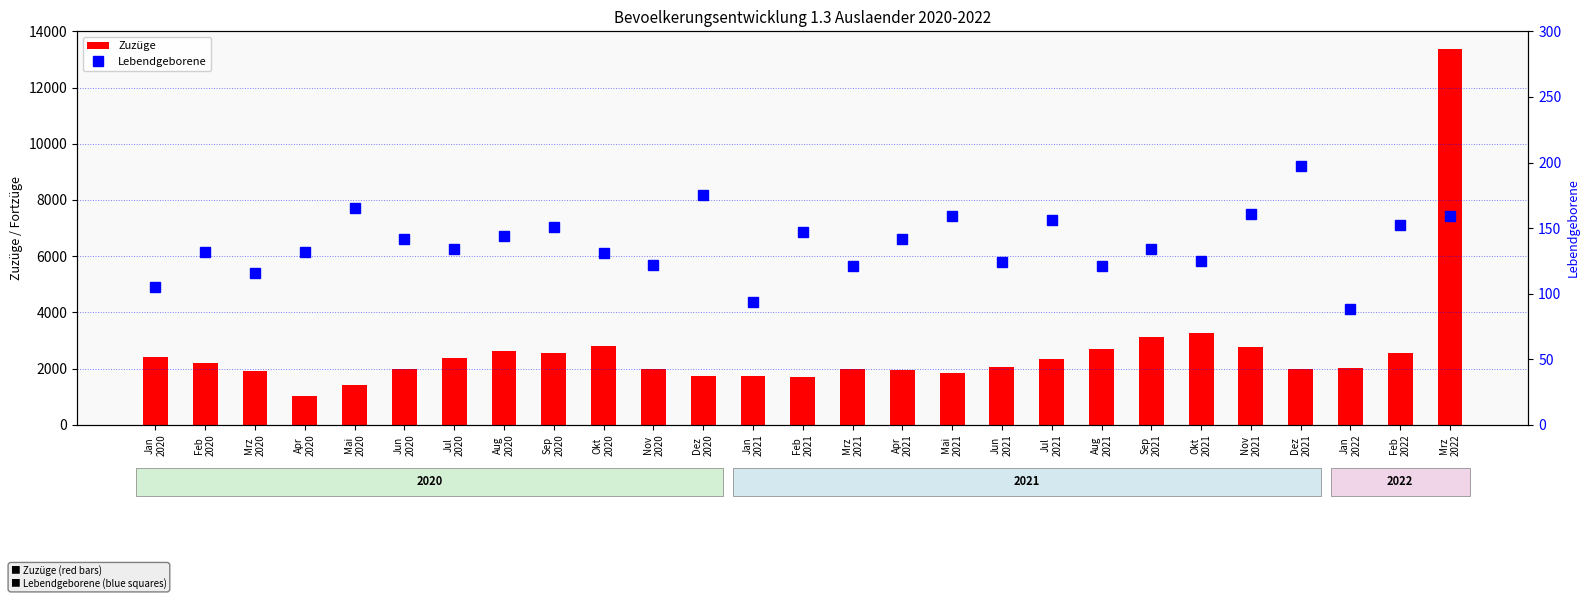

What is the value of the Zuzüge bar at the 19th from the left?

2328